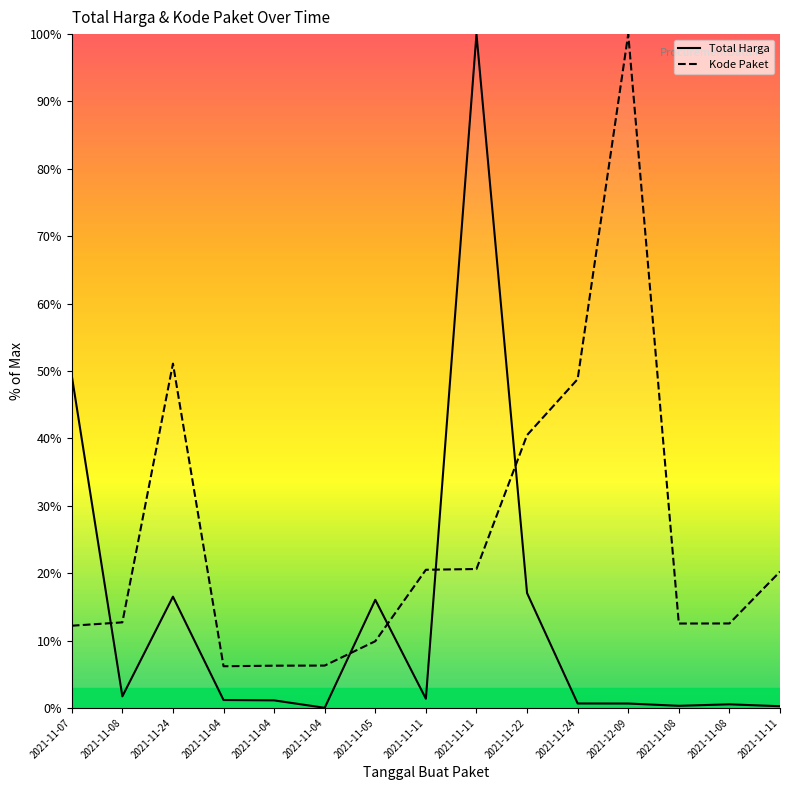

Which series has the largest total across all categories?

Kode Paket